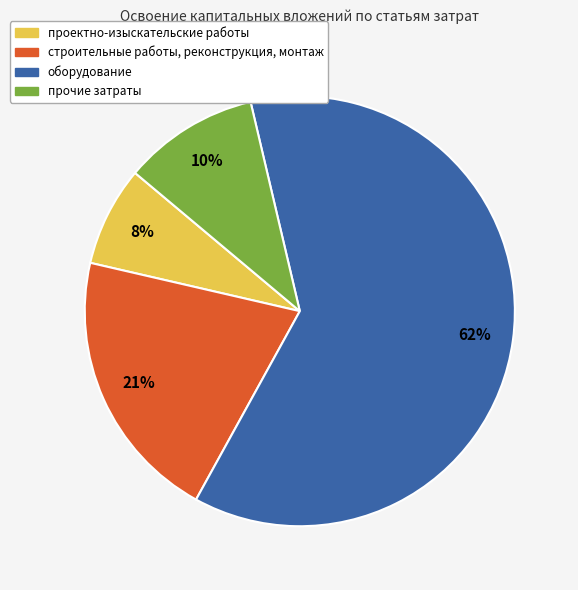

Combined, do прочие затраты and проектно-изыскательские работы account for over 50%?

No